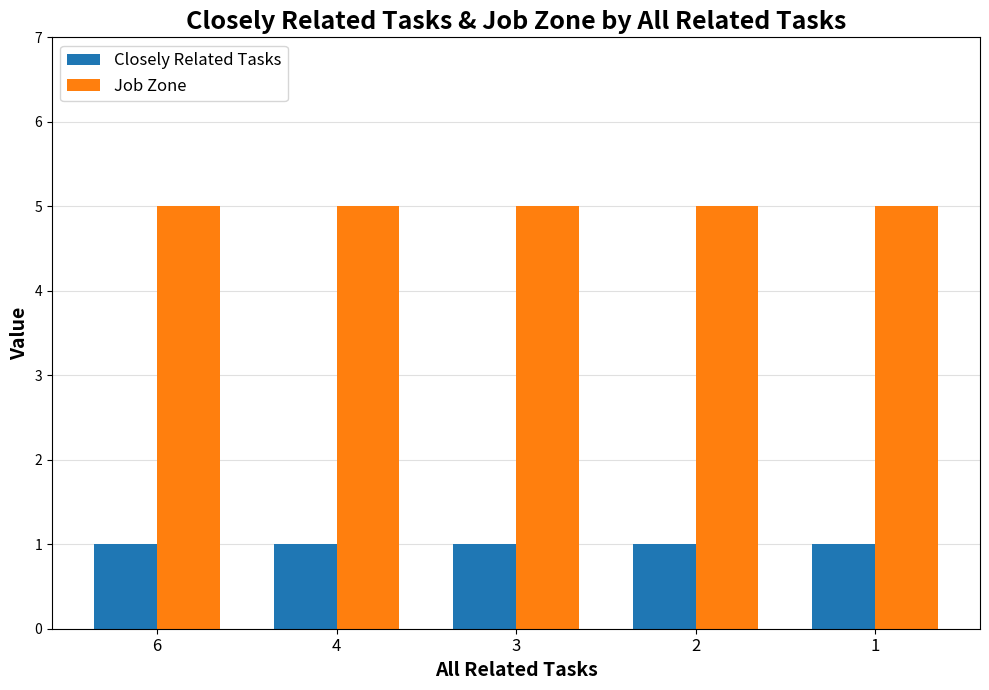

What is the average value of the Job Zone series?

5